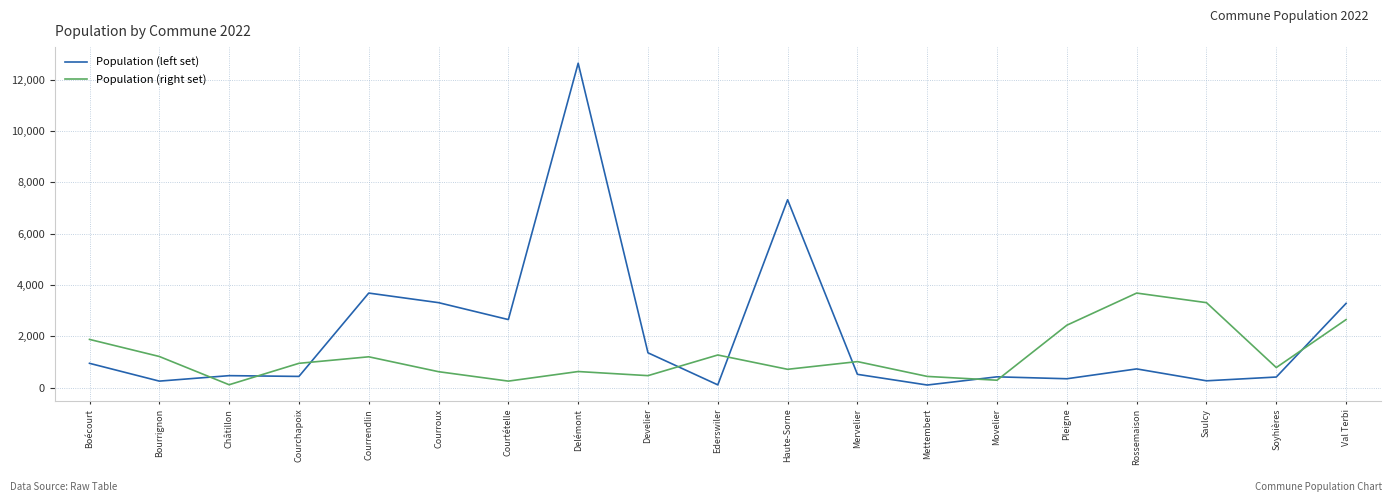

Between Châtillon and Delémont, which series saw the biggest shift?

Population (left set)